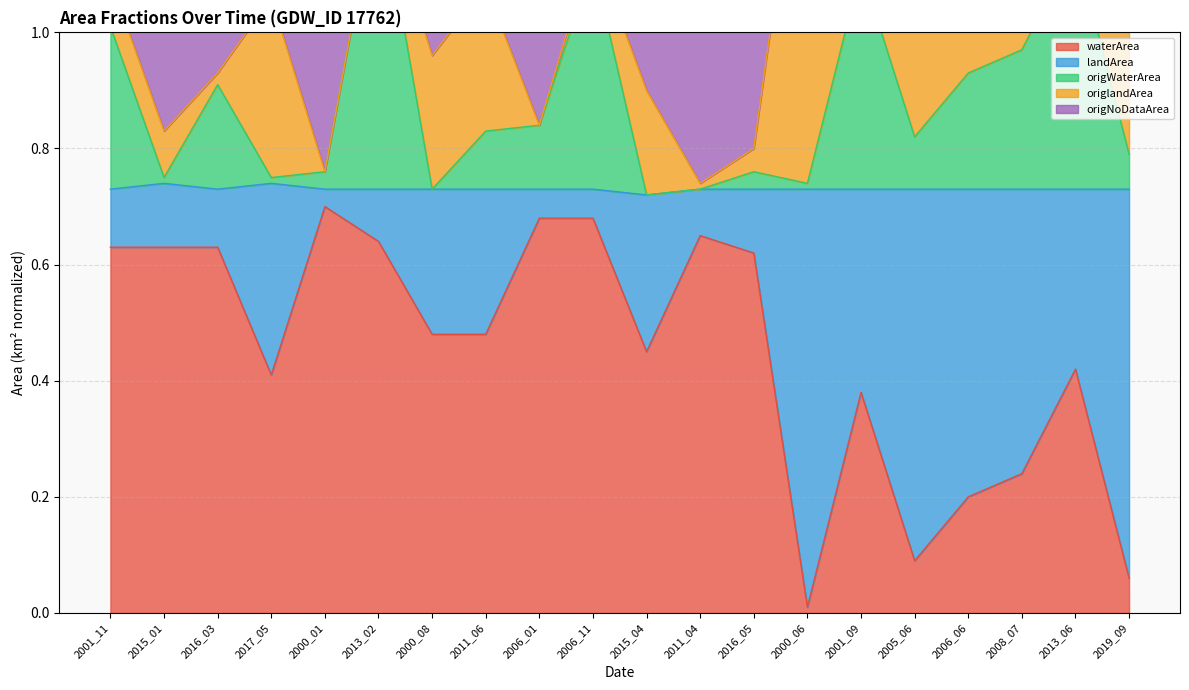

What is the value of the origNoDataArea point at the 7th from the left?

1.0